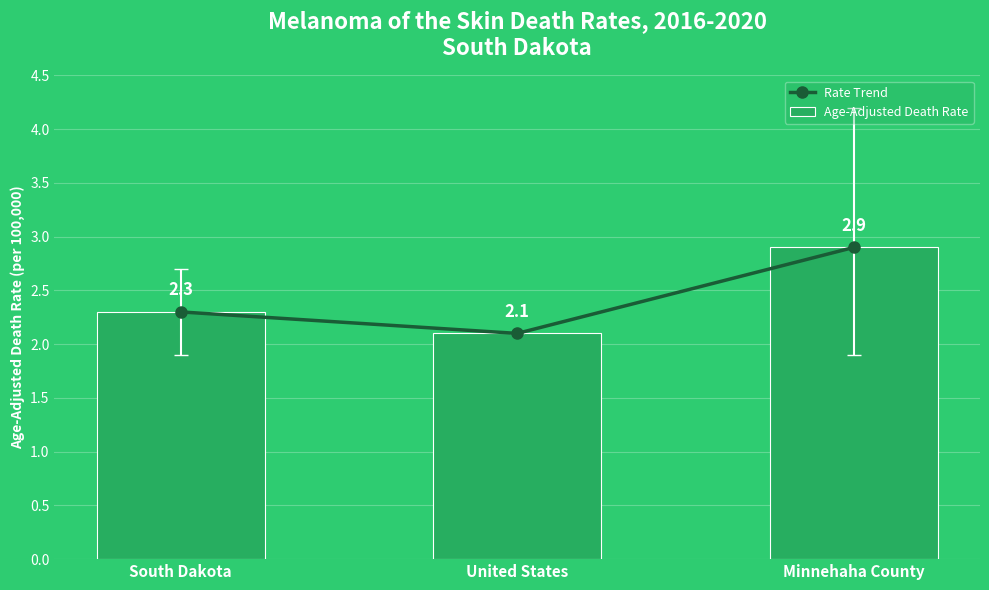

Is the value of Age-Adjusted Death Rate at South Dakota greater than the value of Rate Trend at South Dakota?

No